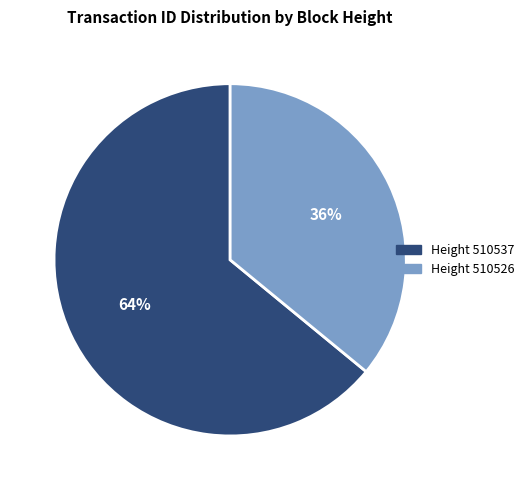

Which category accounts for the majority?

Height 510537